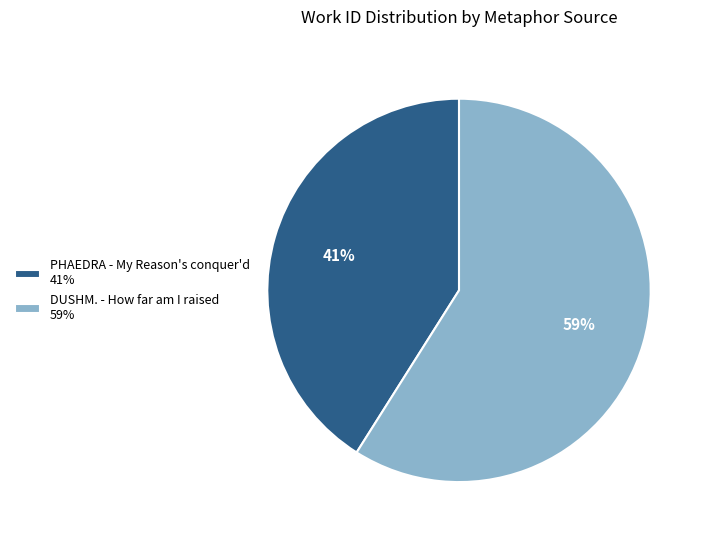

Is the sum of DUSHM. - How far am I raised 59% and PHAEDRA - My Reason's conquer'd 41% greater than half?

Yes